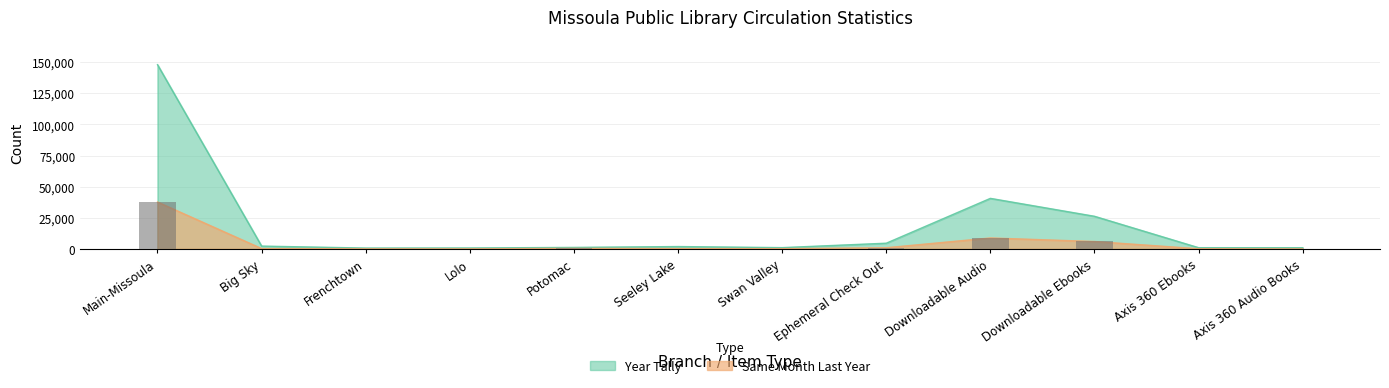

What is the greatest value displayed?

147964